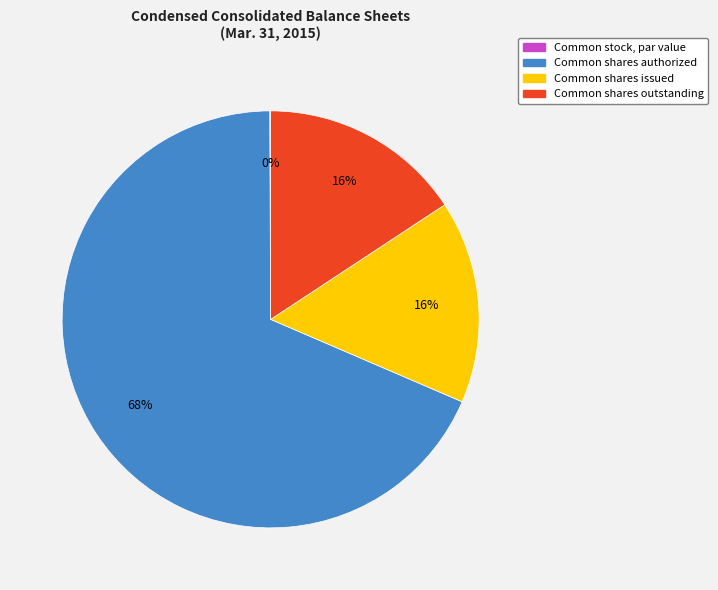

What is the largest slice in the pie chart?

Common shares authorized